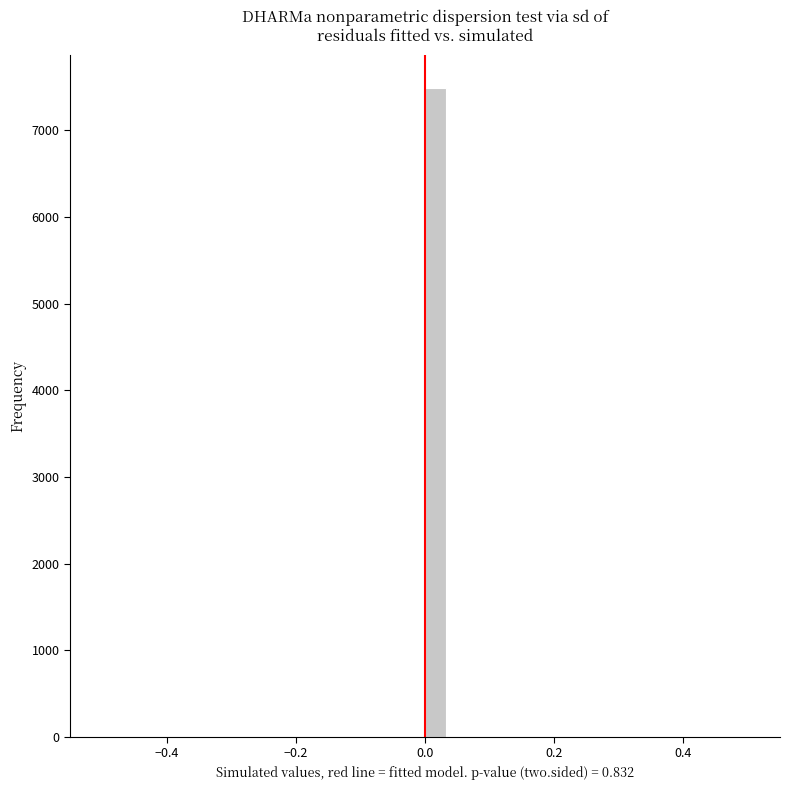

Around what value on the x-axis is the tallest bar? Give the approximate position of its centre, as read against the axis.

0.02